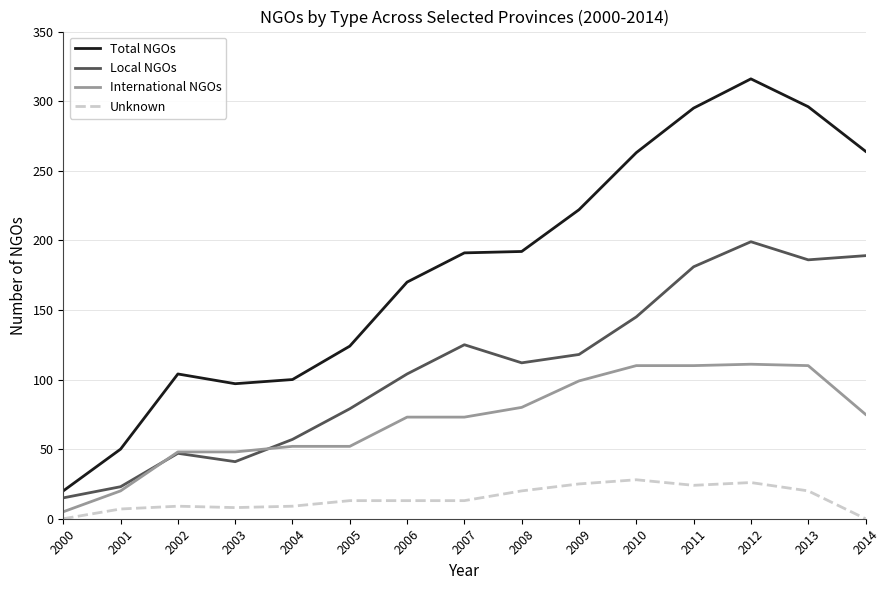

True or false: Total NGOs and Unknown cross at least once.

False